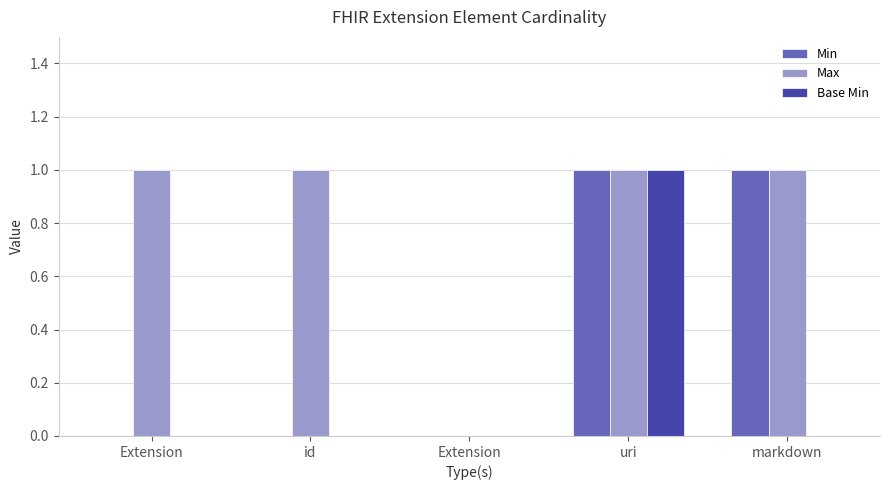

Does the chart contain stacked bars?

No